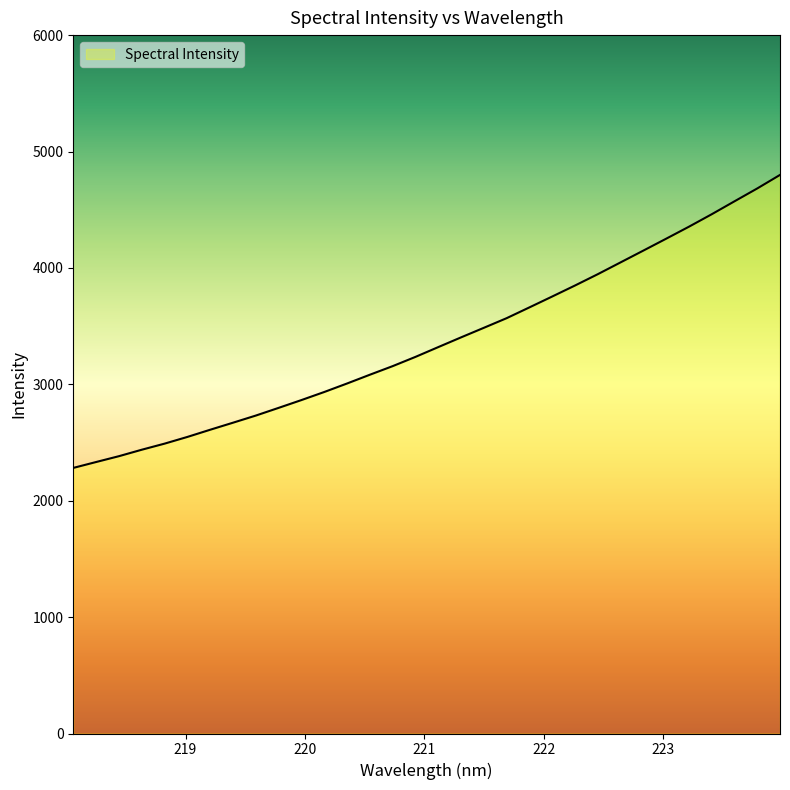

What is the smallest value displayed?

2281.7